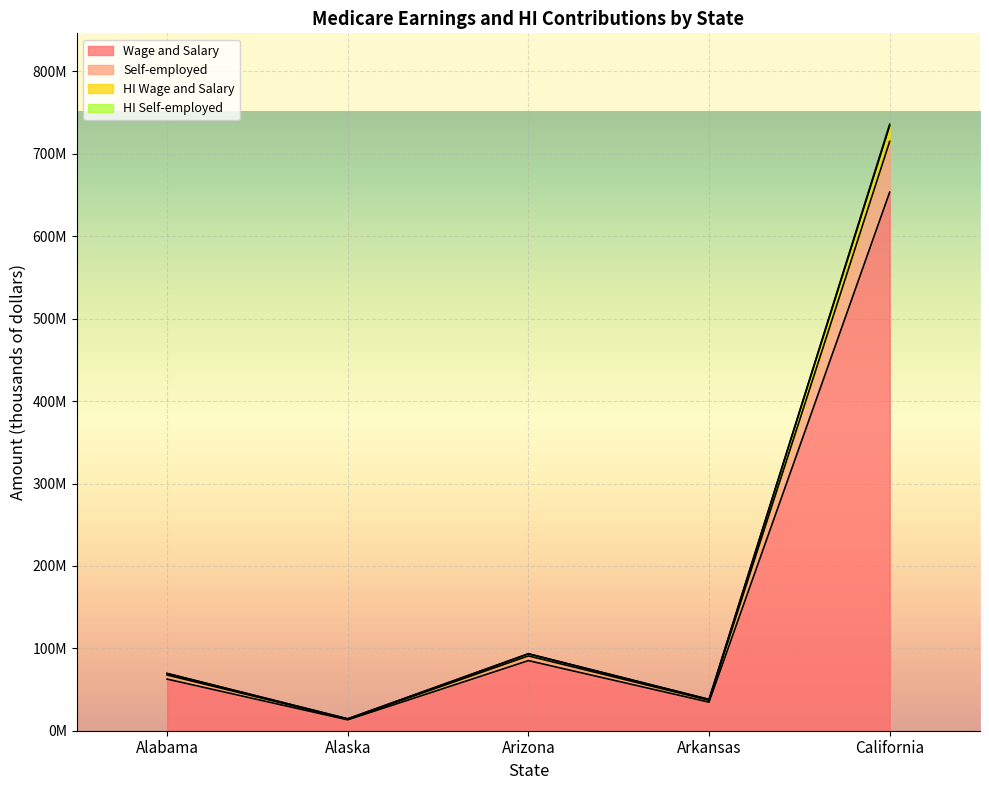

At which label does HI Self-employed first exceed 69559780?

Arizona